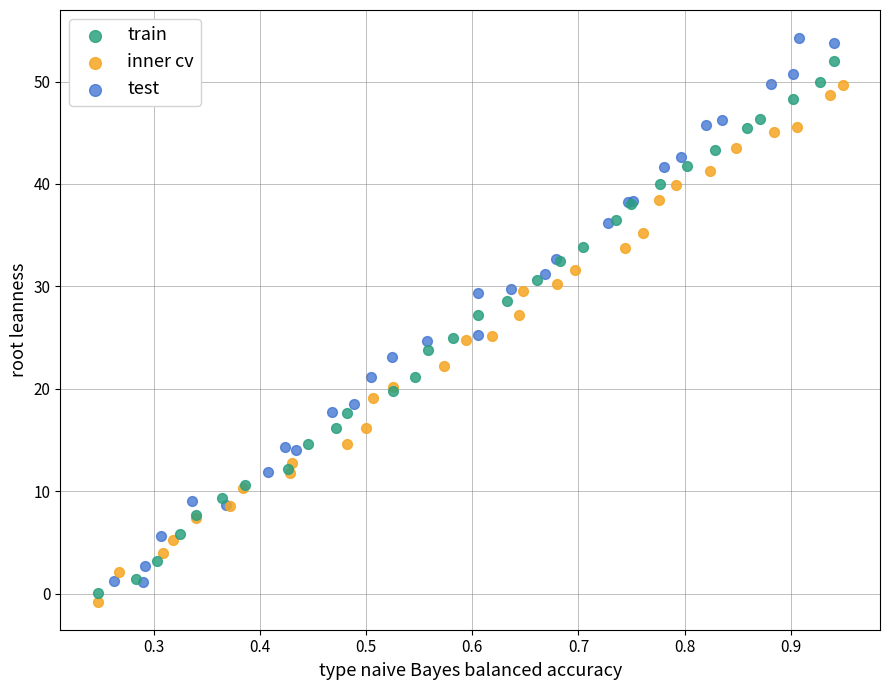

Which series reaches the maximum Y coordinate?

test